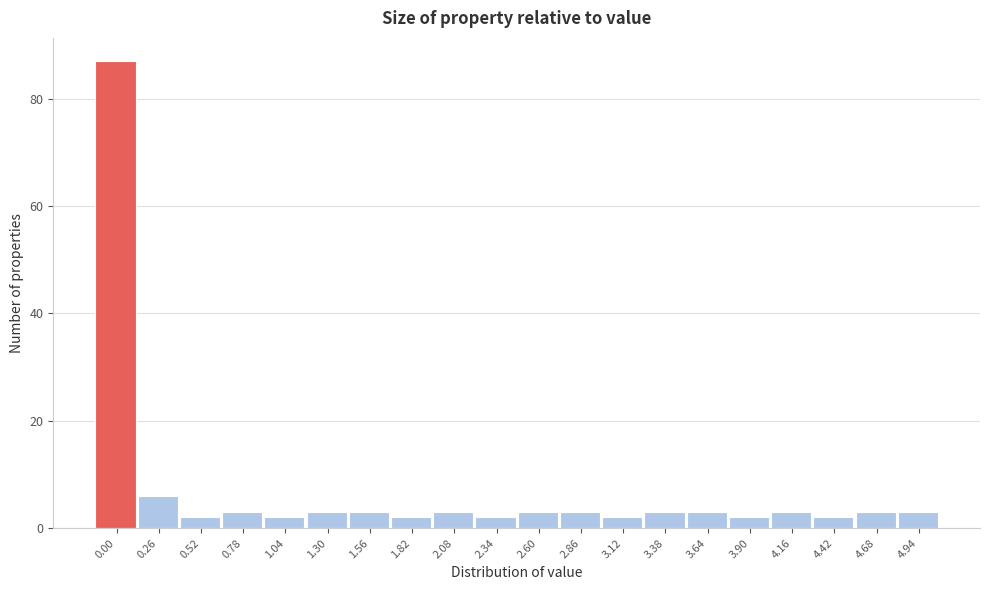

Reading left to right, transcribe all the data shown in this chart.

87	6	2	3	2	3	3	2	3	2	3	3	2	3	3	2	3	2	3	3